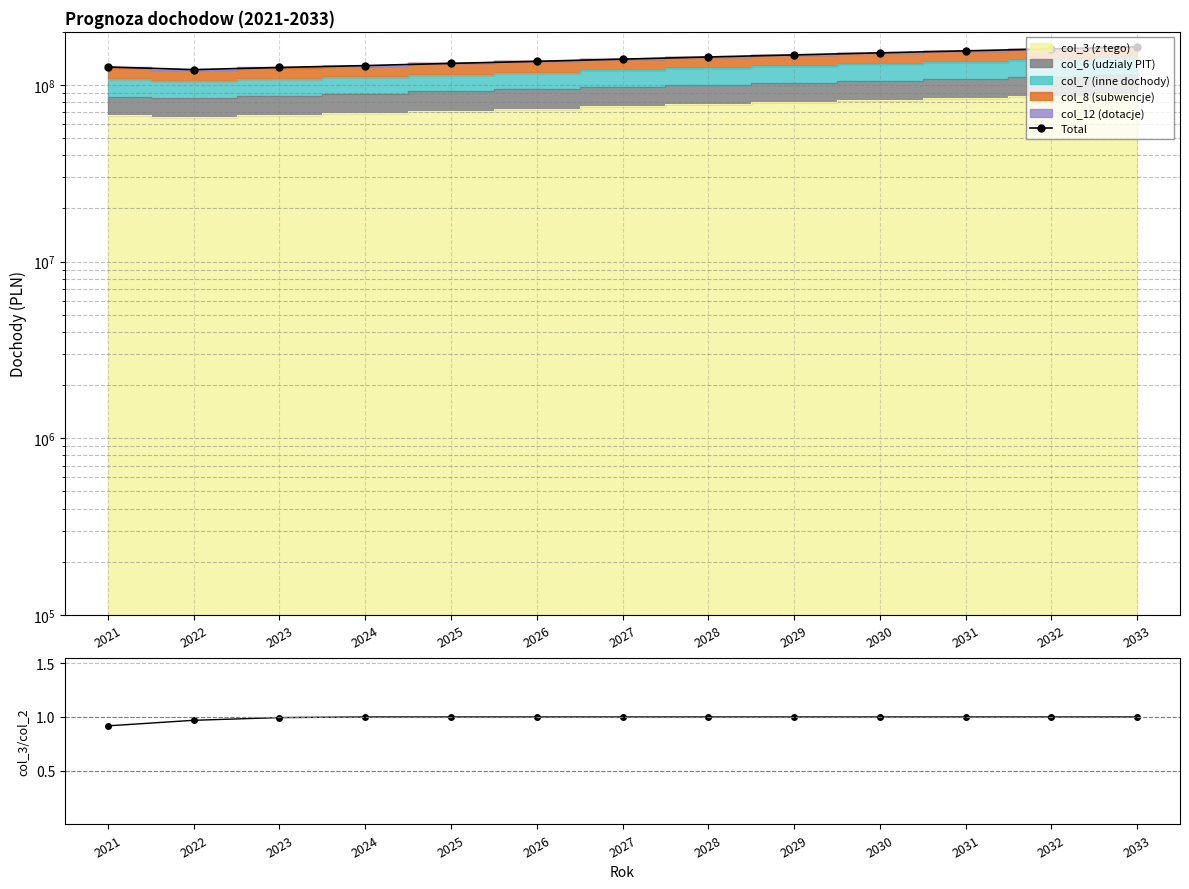

At which label does Total reach its peak?

2033